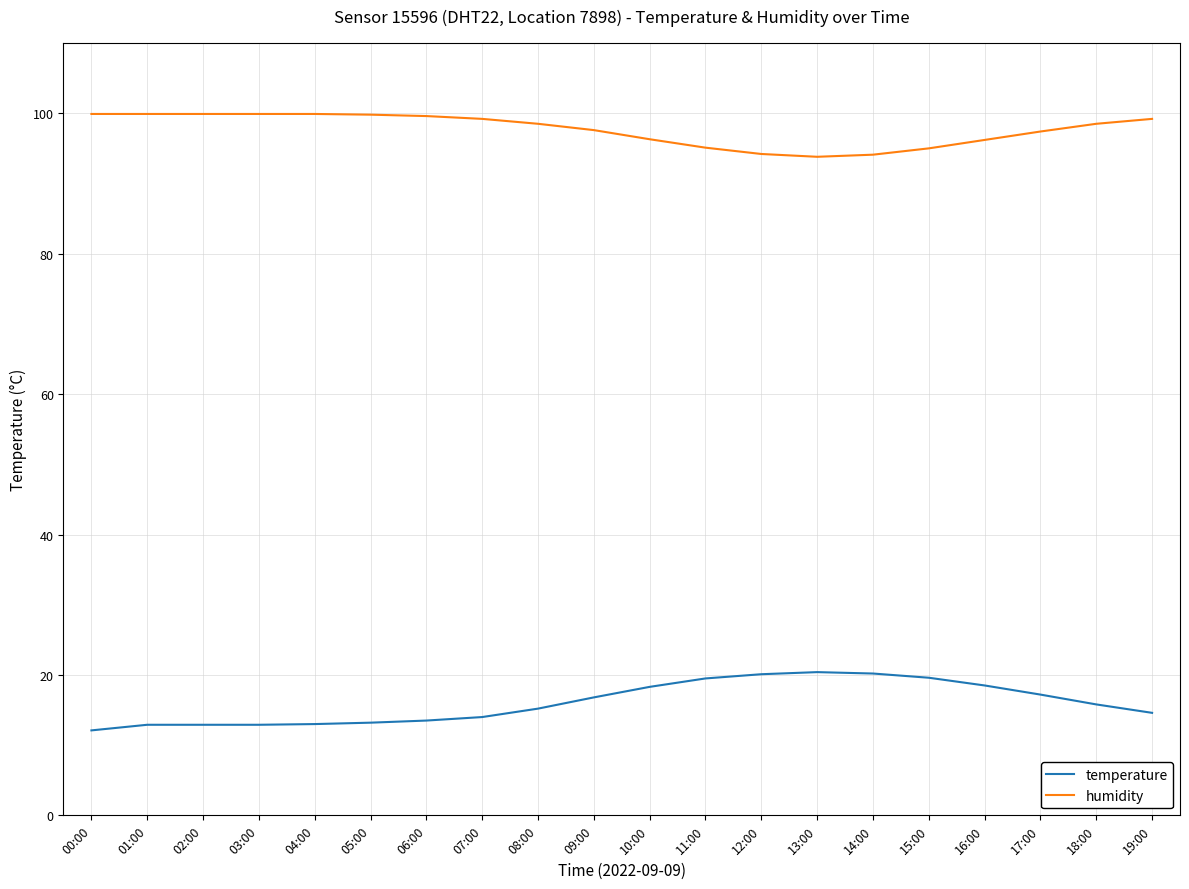

True or false: temperature and humidity intersect in this chart.

False